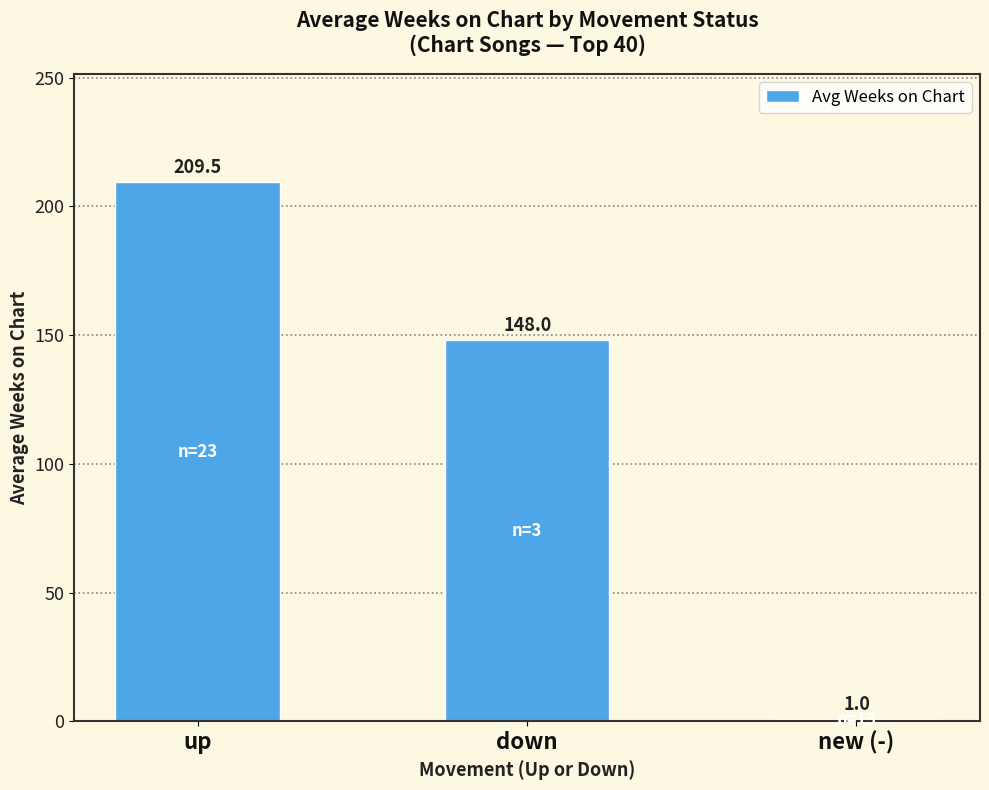

Read the value at new (-).

1.0